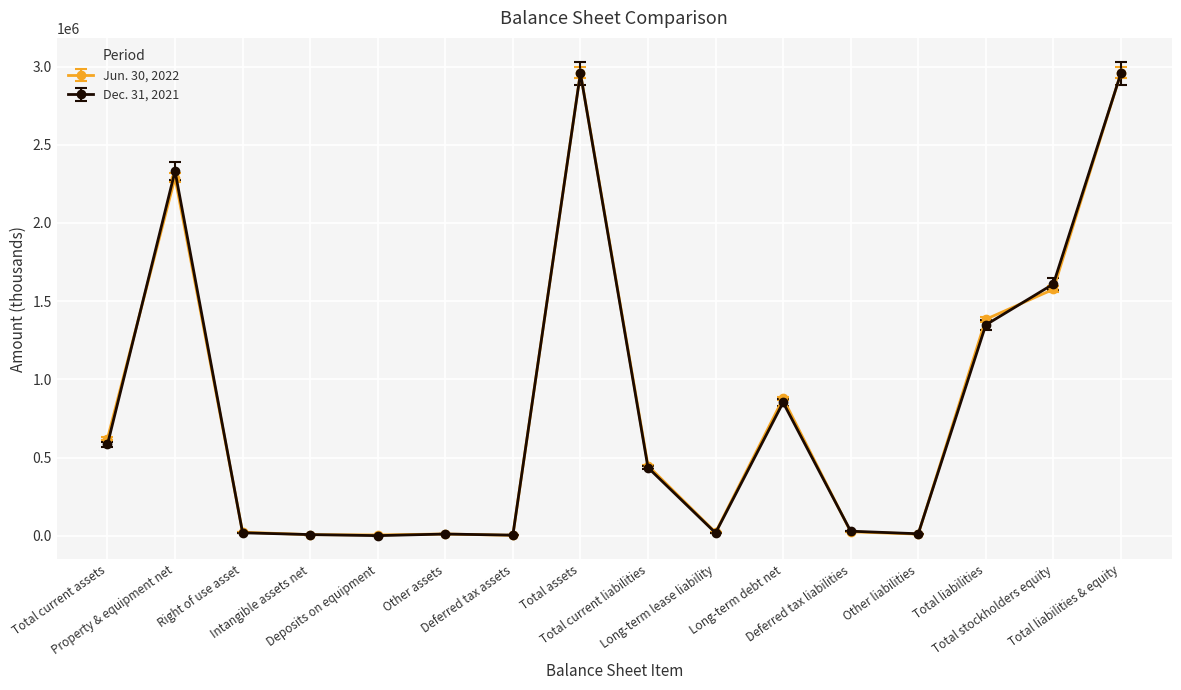

List the series in order of their overall mean, lowest first.

Dec. 31, 2021, Jun. 30, 2022